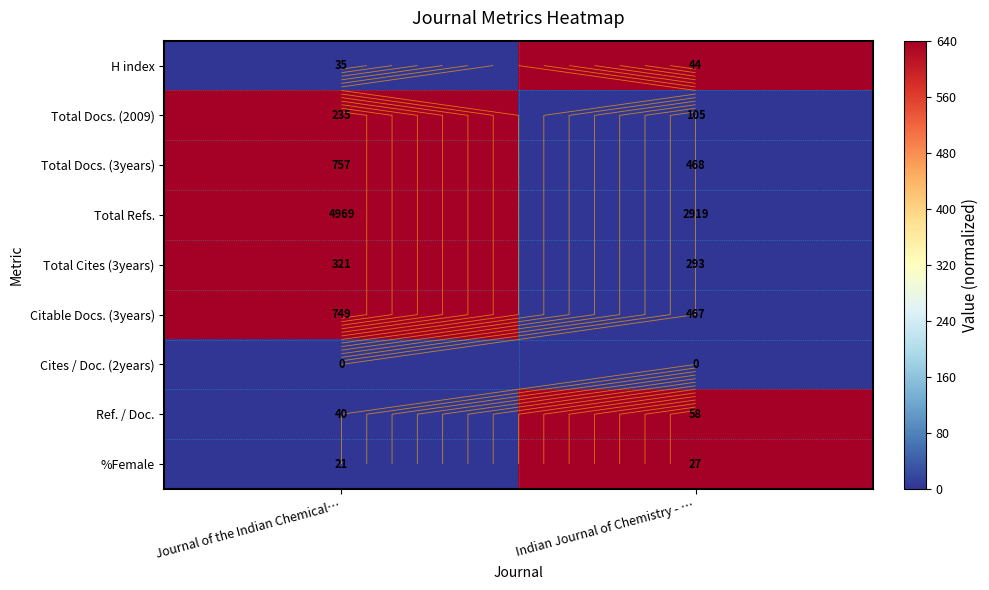

What is the difference between the highest and lowest values at Journal of the Indian Chemical…?

640